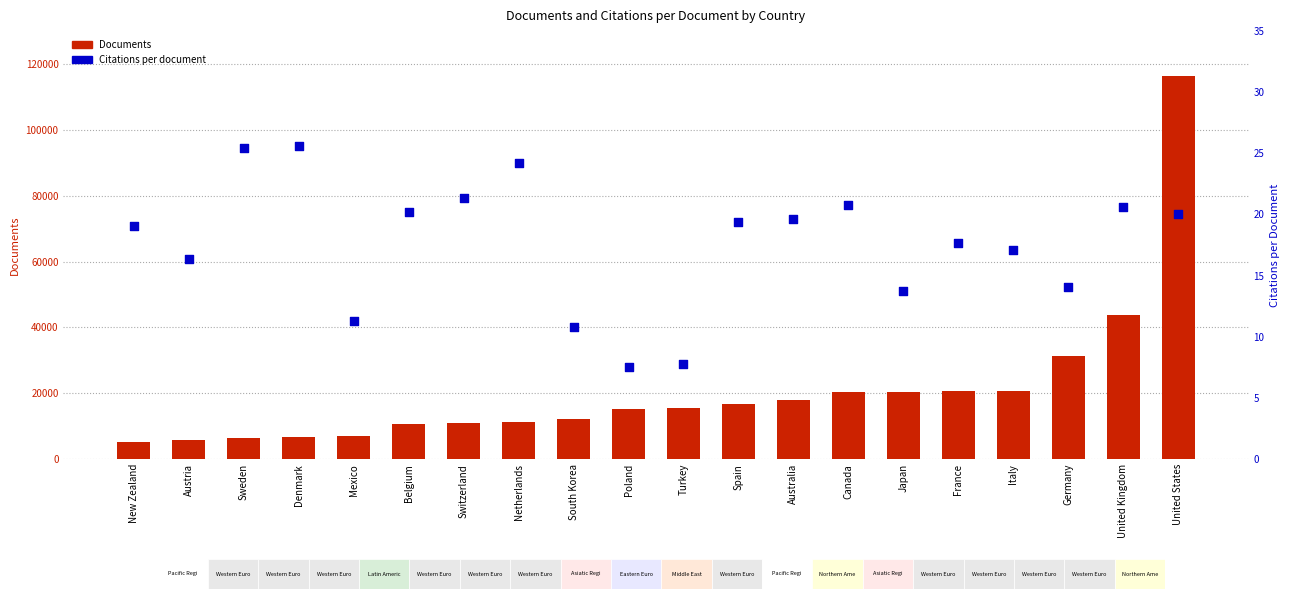

Which series reaches the minimum Y coordinate?

Citations per document